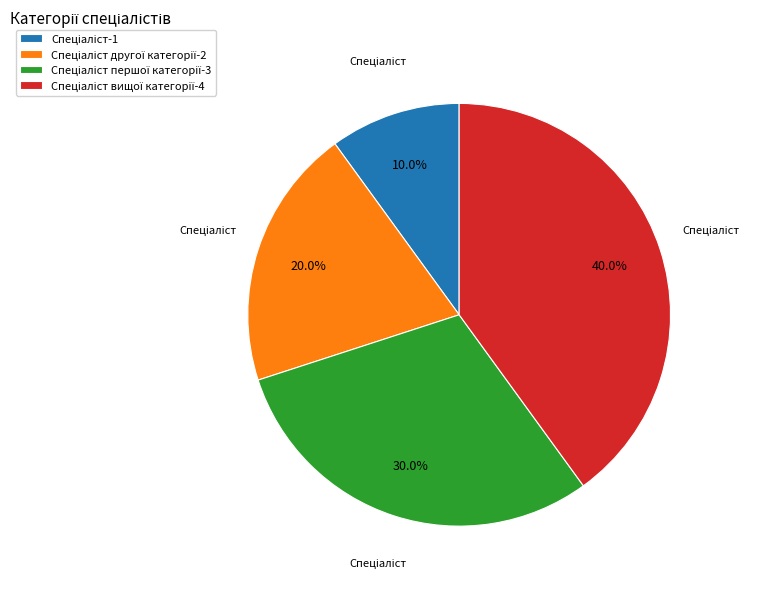

Does any single category account for the majority?

No